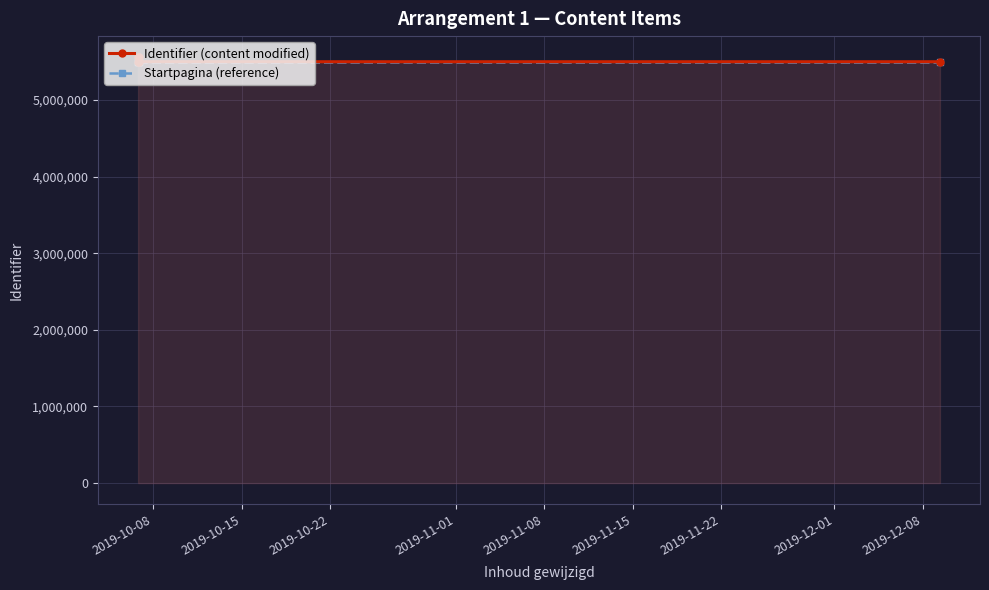

How many lines are shown in the chart?

2